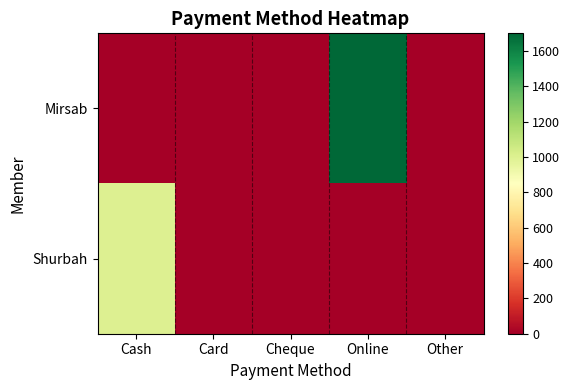

At Other, list the series in order from smallest to largest.

Mirsab, Shurbah